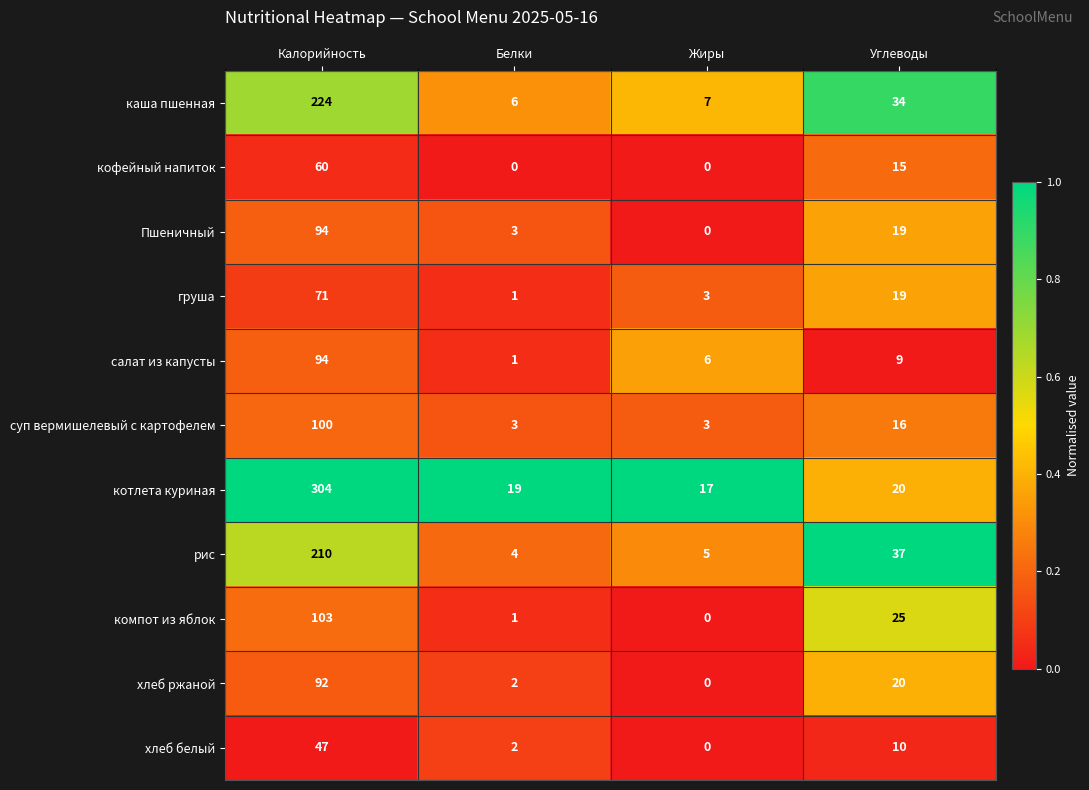

At how many categories does at least one series exceed 0?

4